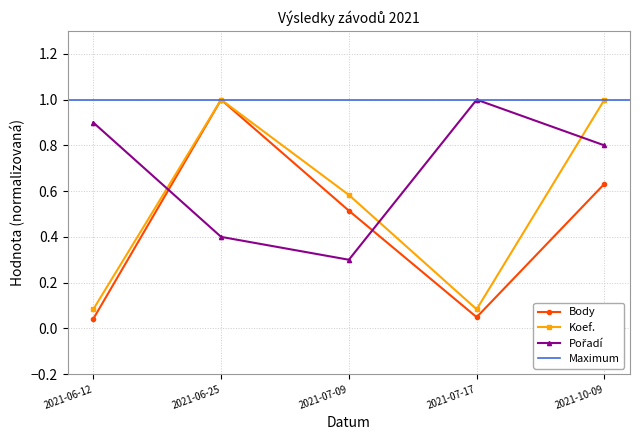

Rank the series by their average value, from lowest to highest.

Body, Koef., Pořadí